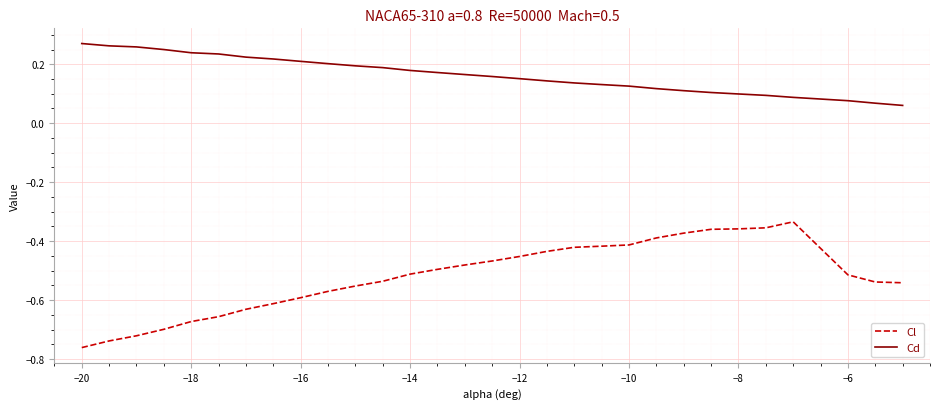

Which series has the widest spread of values?

Cl